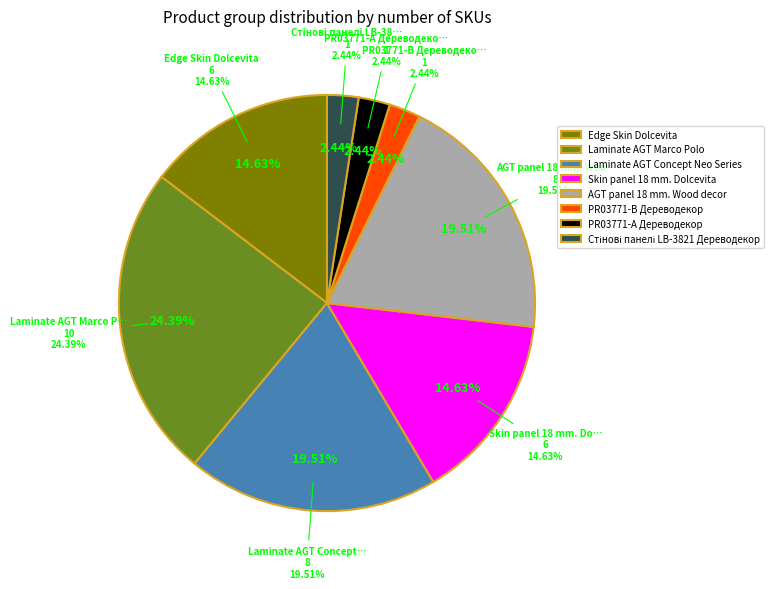

How many segments does this pie chart have?

8